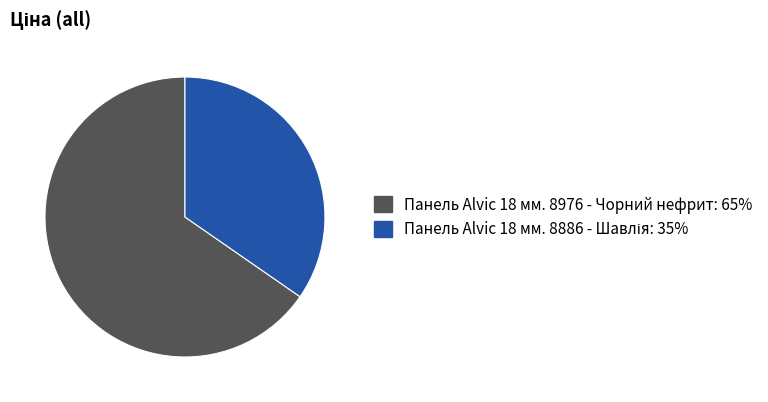

Does any single category account for the majority?

Yes